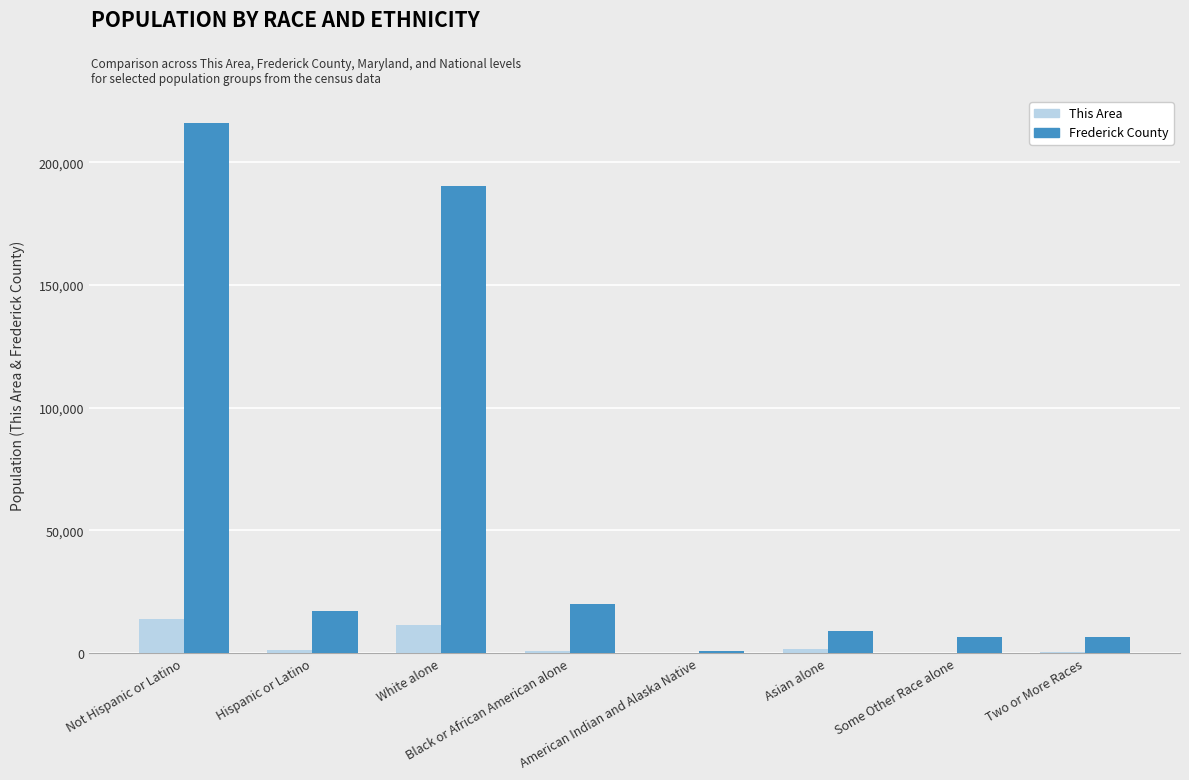

Read the This Area value at Two or More Races, to the nearest 50.

500